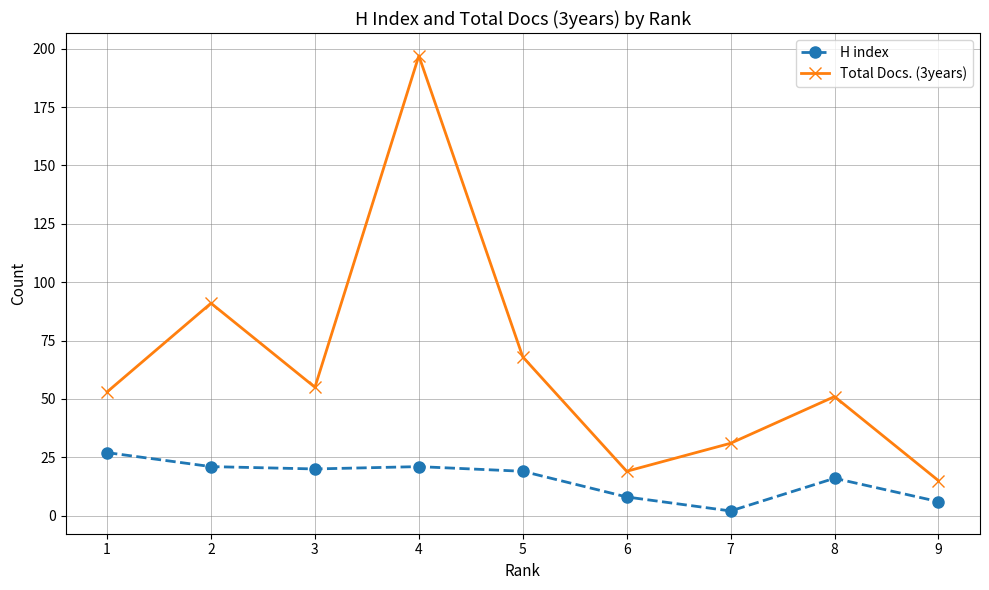

Which series has the widest spread of values?

Total Docs. (3years)